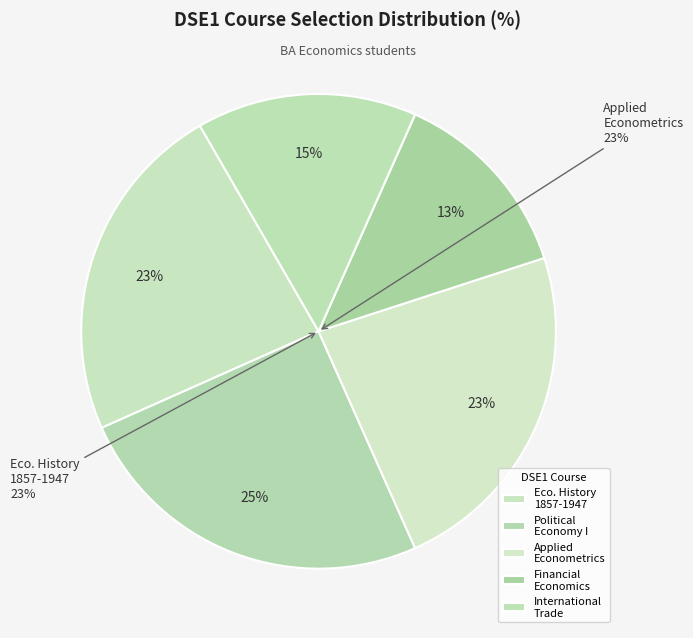

To the nearest percent, what is the combined percentage of Financial Economics and International Trade?

28%